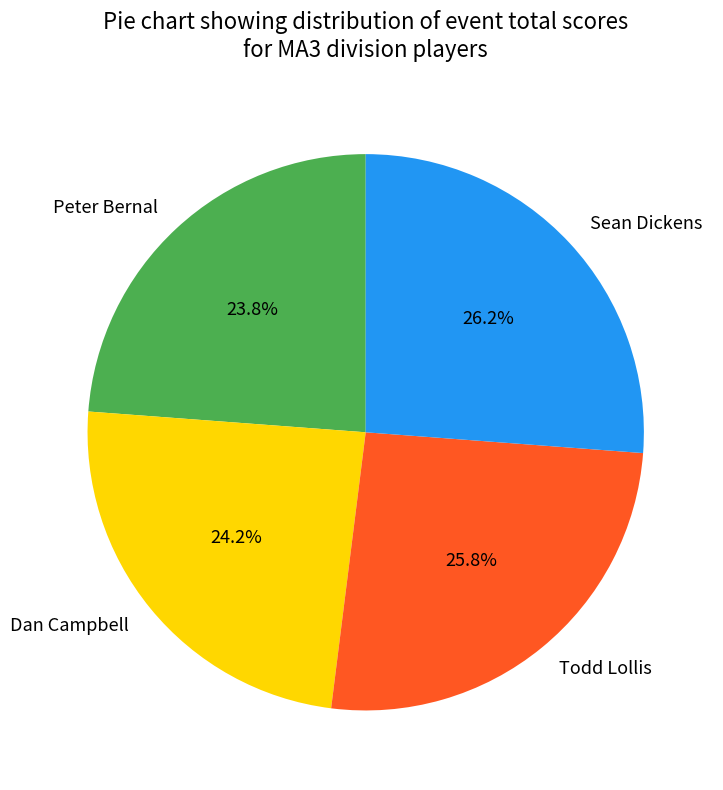

To the nearest percent, what portion does Todd Lollis represent?

26%